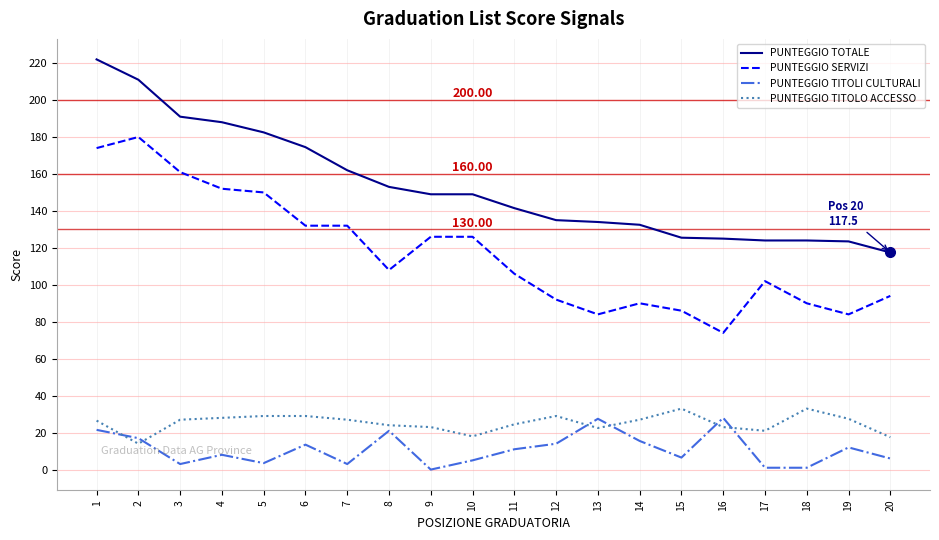

The value of PUNTEGGIO TOTALE at 17 is 124.0. True or false?

True